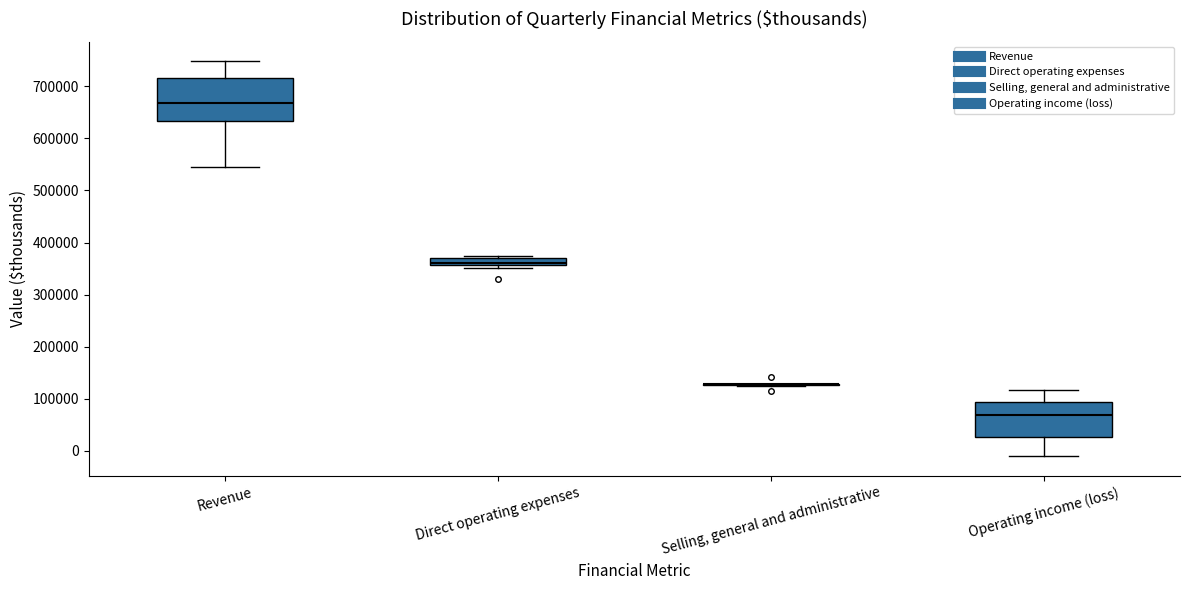

Comparing the boxes themselves (not the whiskers), which one is the tallest?

Revenue